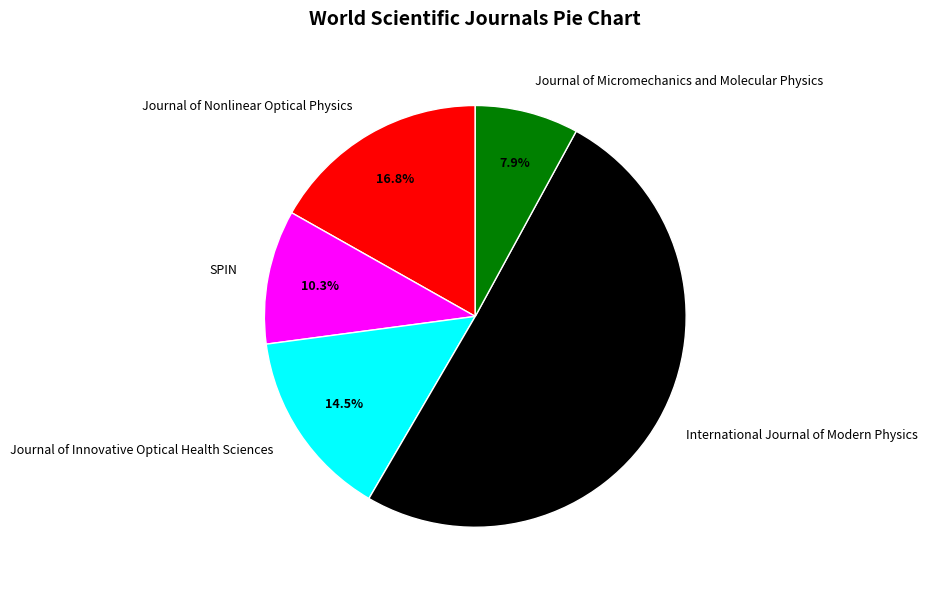

What is the ratio of the value at SPIN to the value at Journal of Micromechanics and Molecular Physics?

1.3